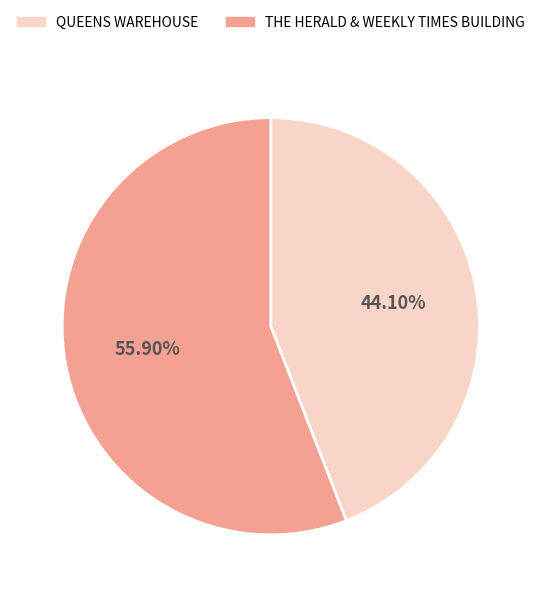

To the nearest percent, what portion does THE HERALD & WEEKLY TIMES BUILDING represent?

56%